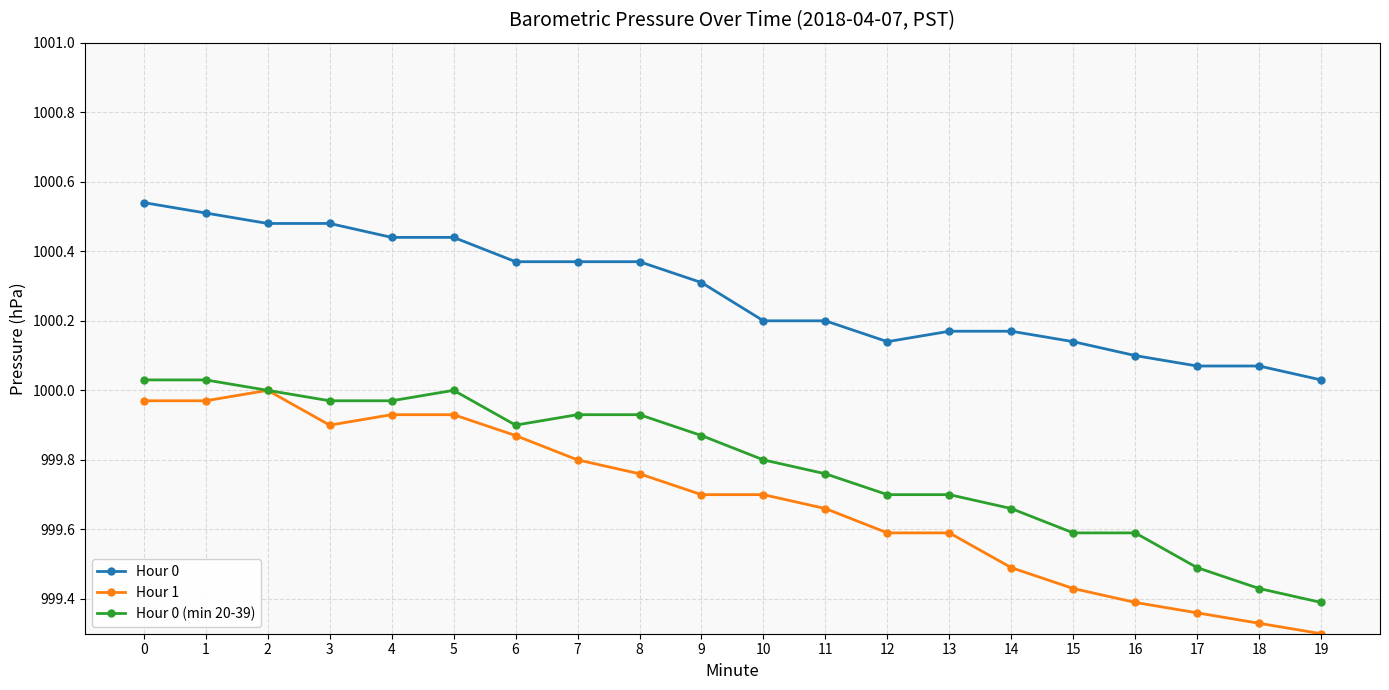

Is this an area chart (filled region under the line)?

No